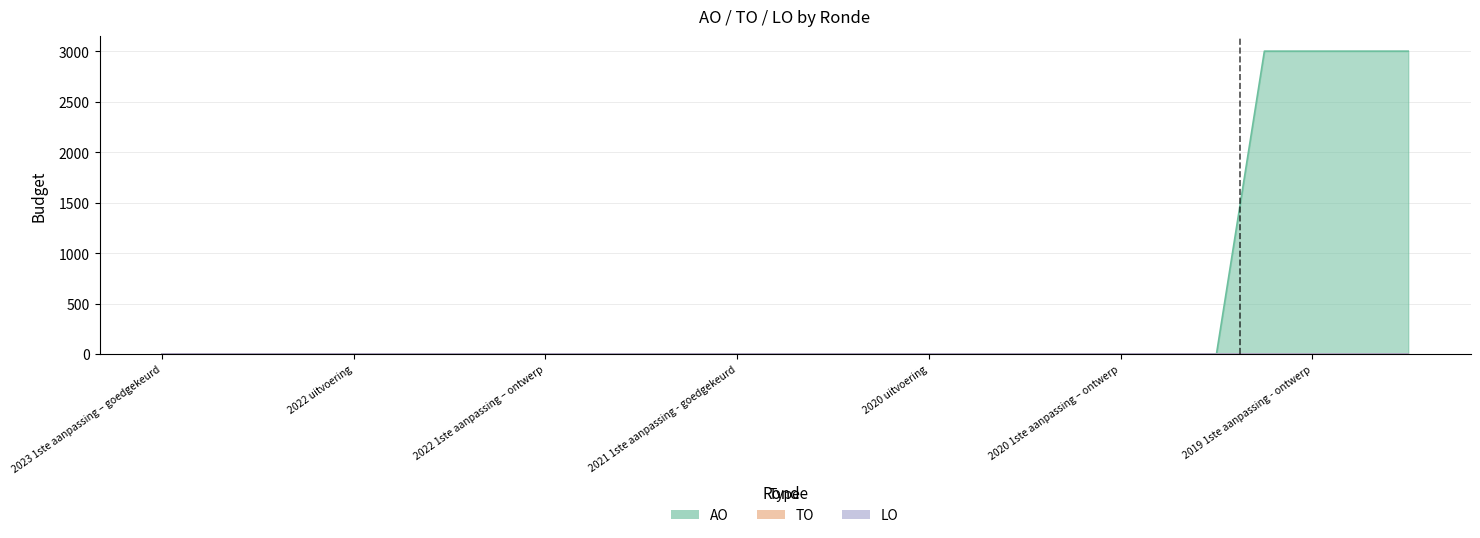

Does the chart display data point markers on the line(s)?

No